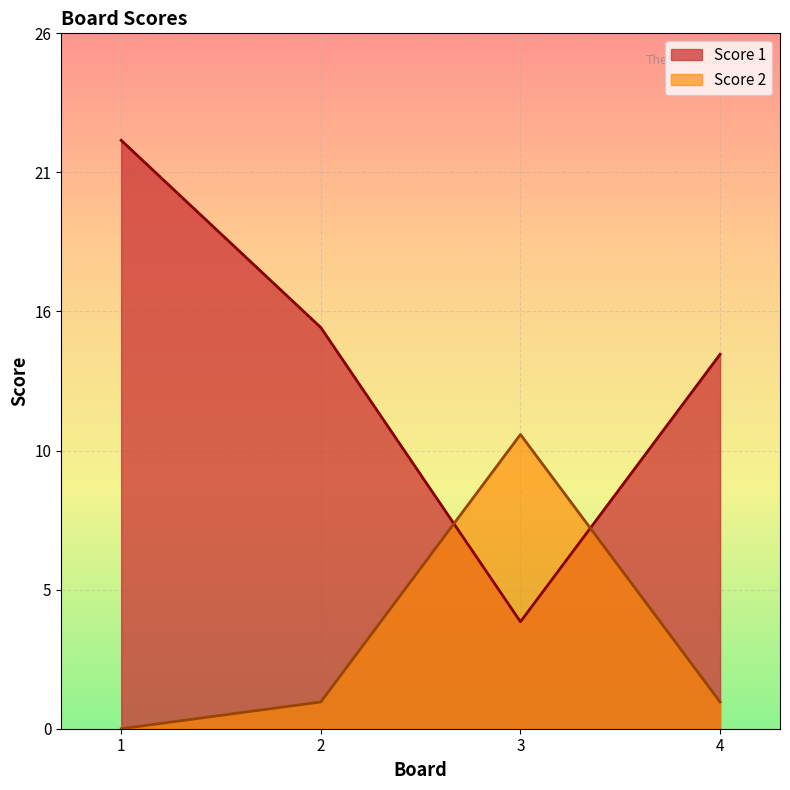

What is the difference between the Score 1 values at 2 and 1?

7